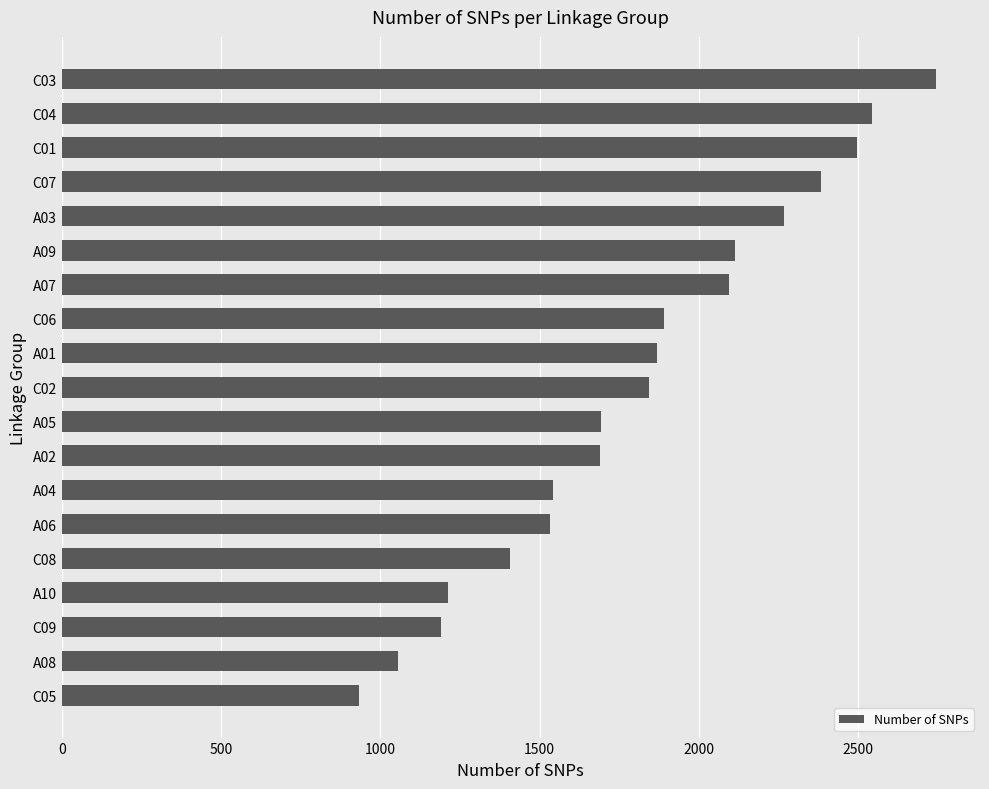

What is the ratio of the value at A09 to the value at C07?

0.9